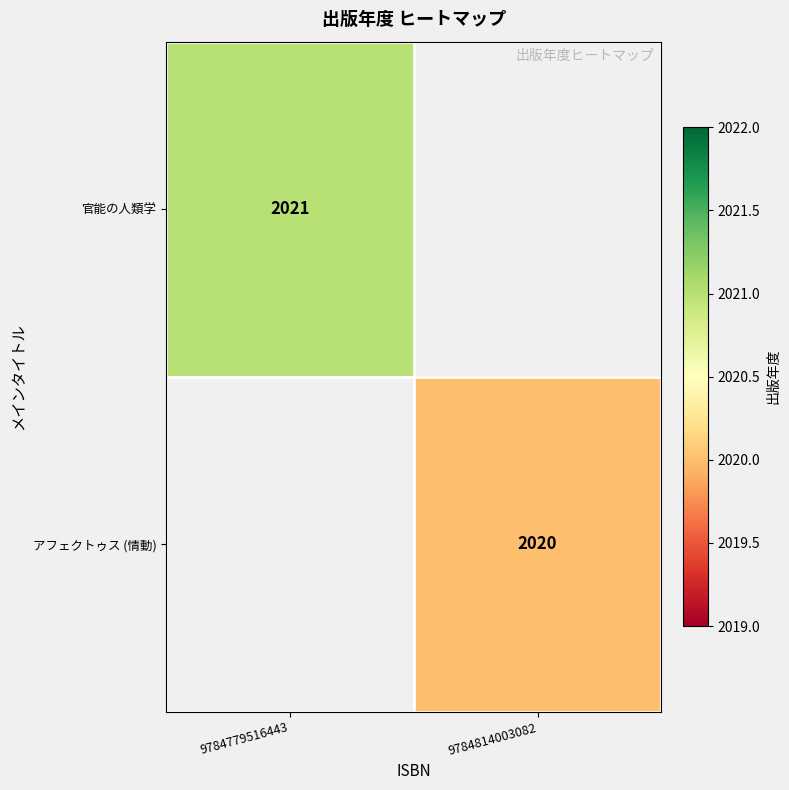

The アフェクトゥス (情動) series shows 2020 at 9784814003082. True or false?

True